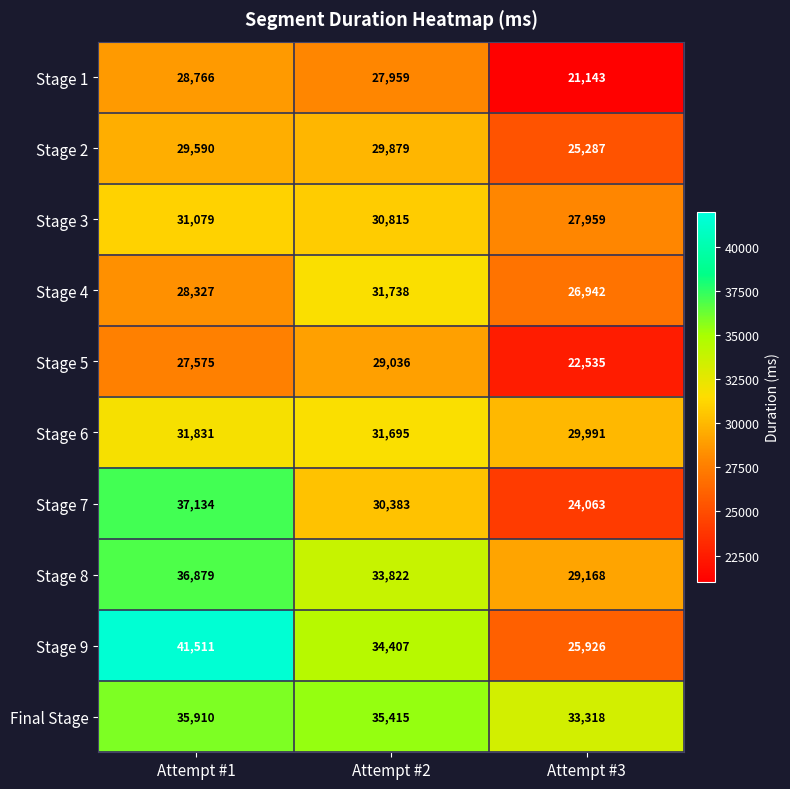

What is the approximate value of Stage 7 at Attempt #1?

37134